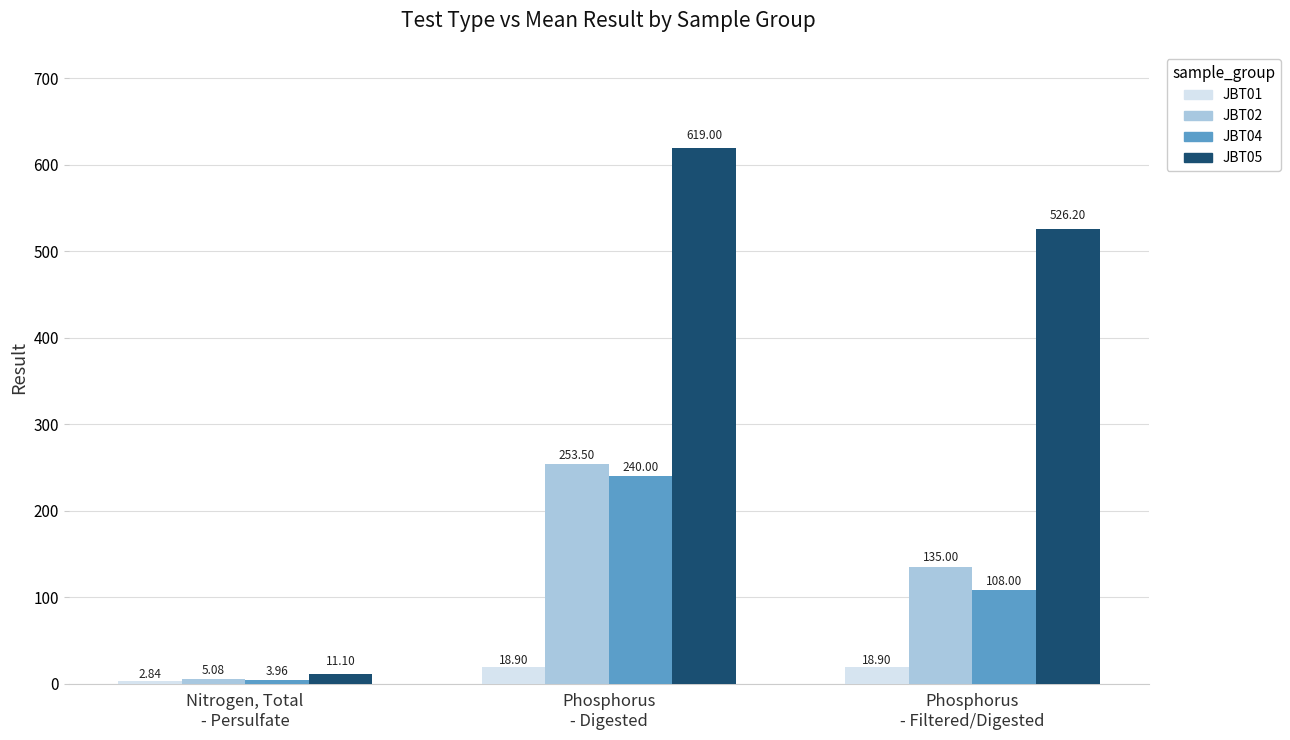

What is the label of the 2nd bar from the right?

Phosphorus
- Digested